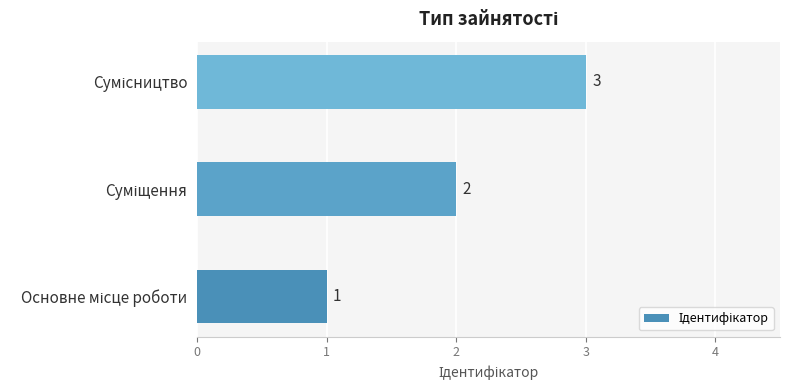

What is the sum of all values?

6